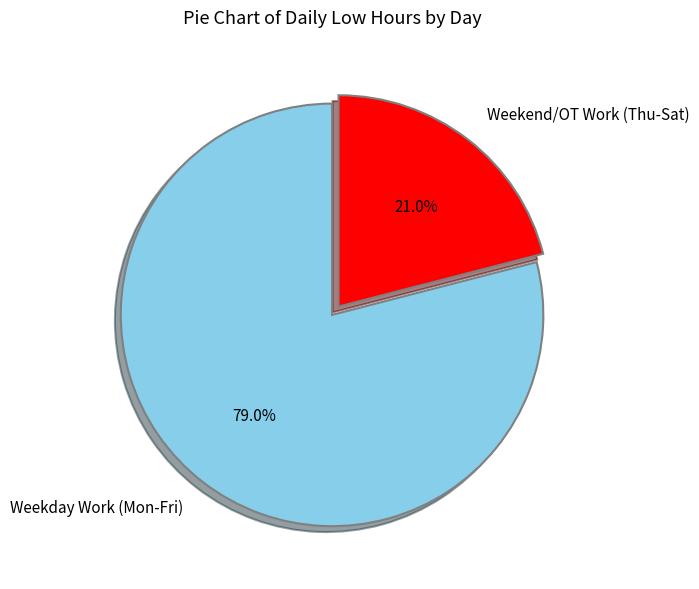

Rank the categories by value from lowest to highest.

Weekend/OT Work (Thu-Sat), Weekday Work (Mon-Fri)